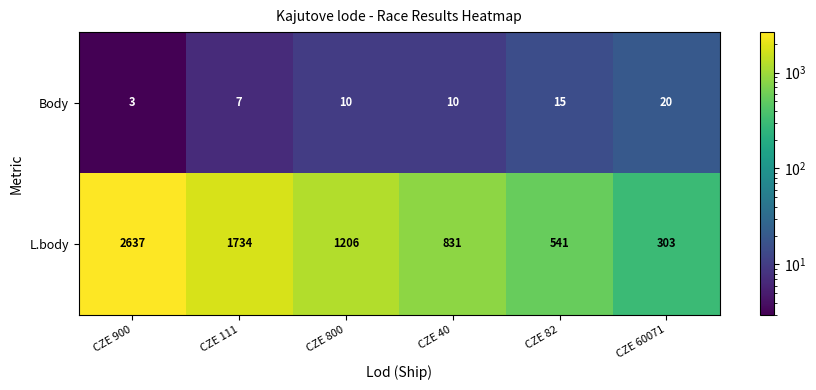

At how many categories does at least one series exceed 1140?

3